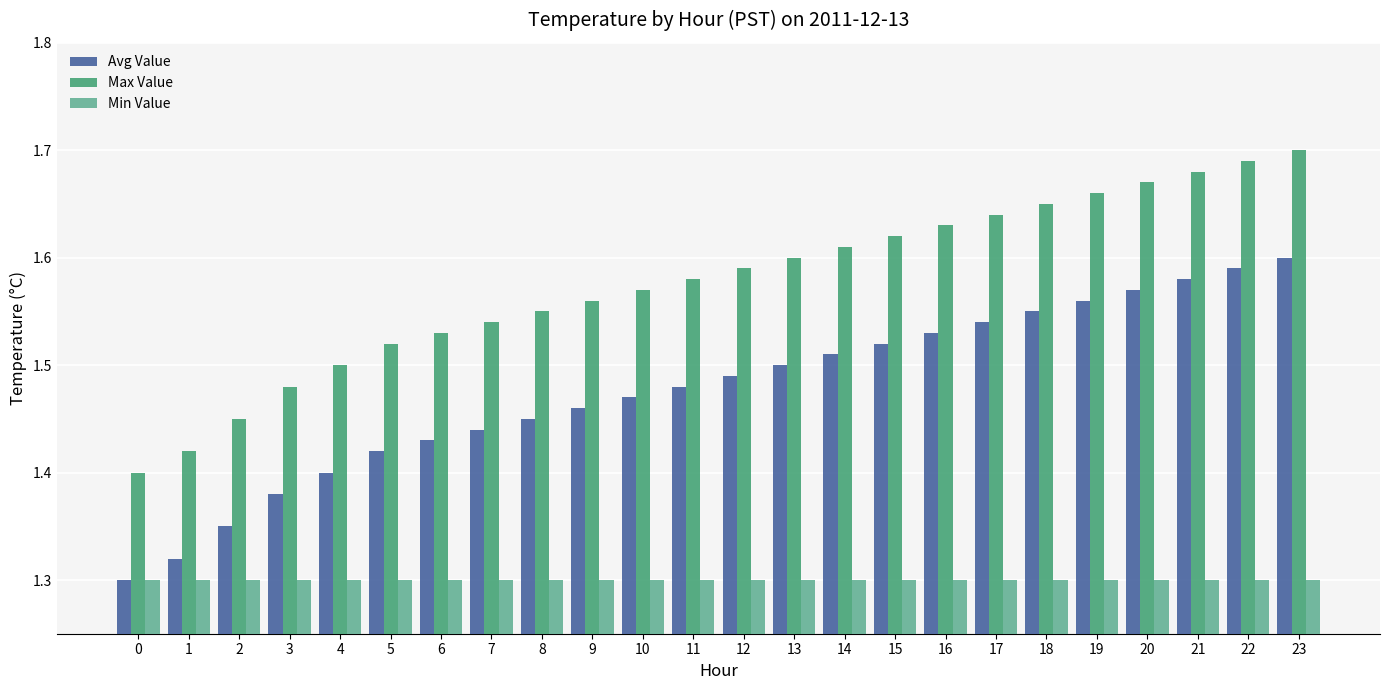

How many categories are shown in the chart?

24